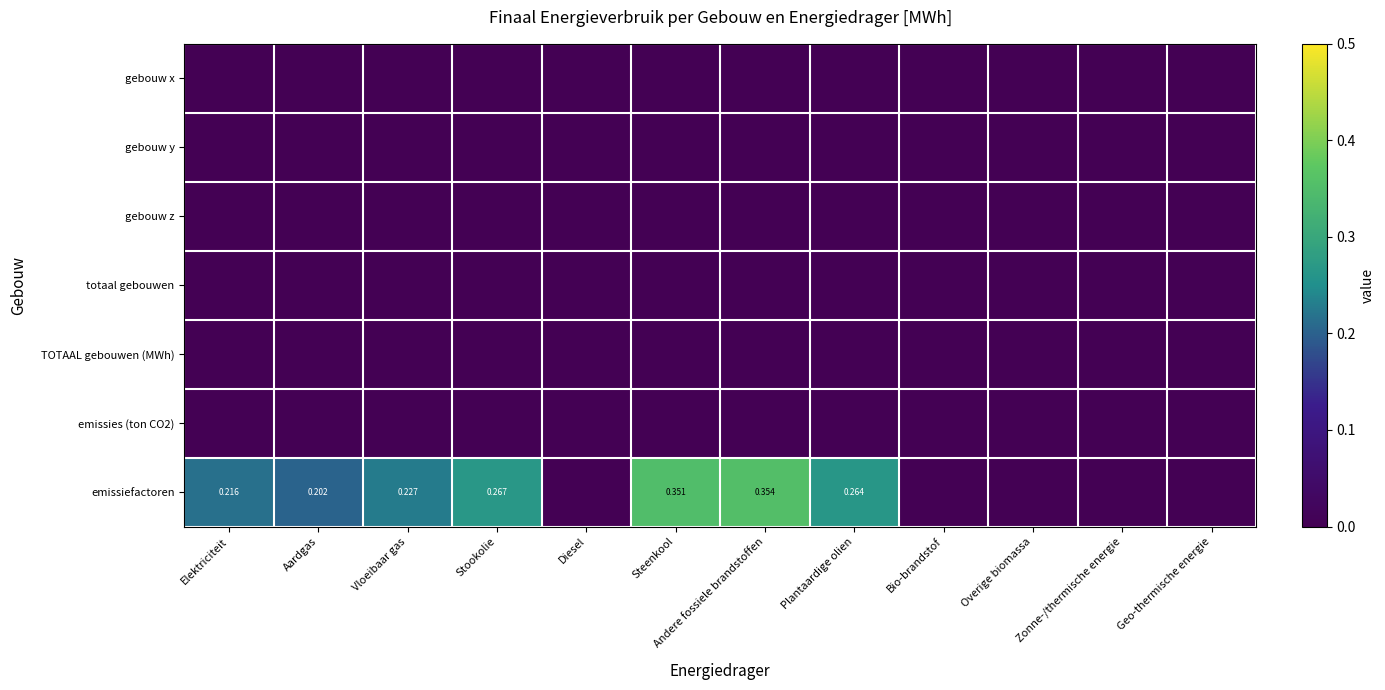

The TOTAAL gebouwen (MWh) series shows 0.0 at Stookolie. True or false?

True